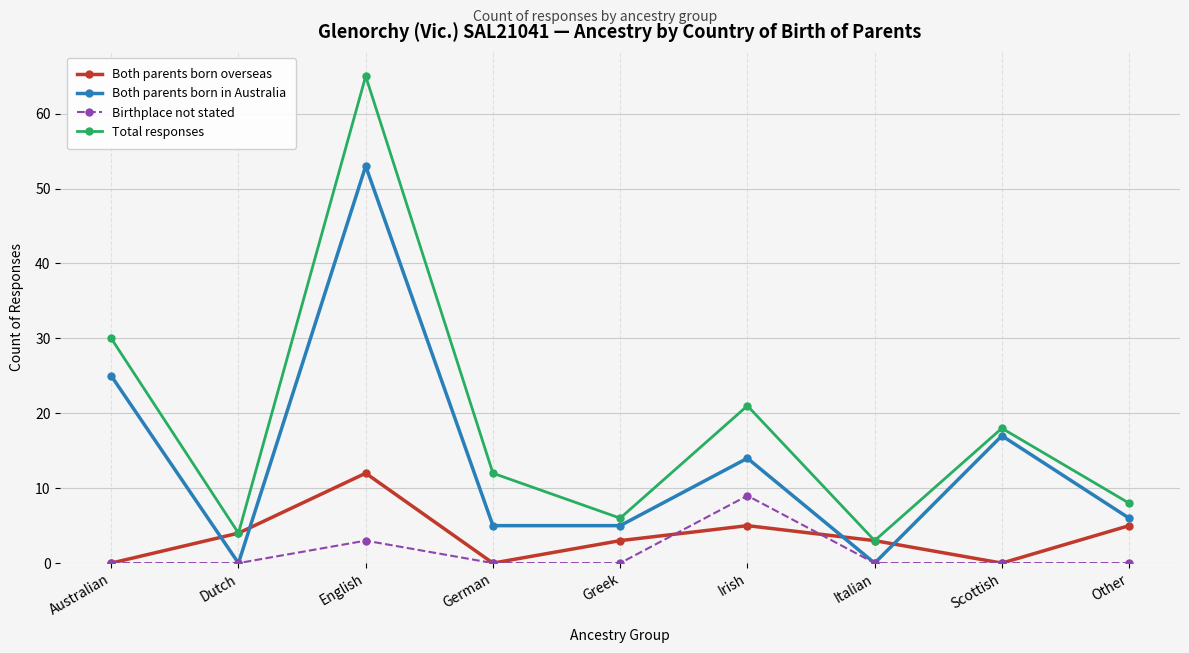

At which category does Both parents born in Australia reach its first local valley?

Dutch